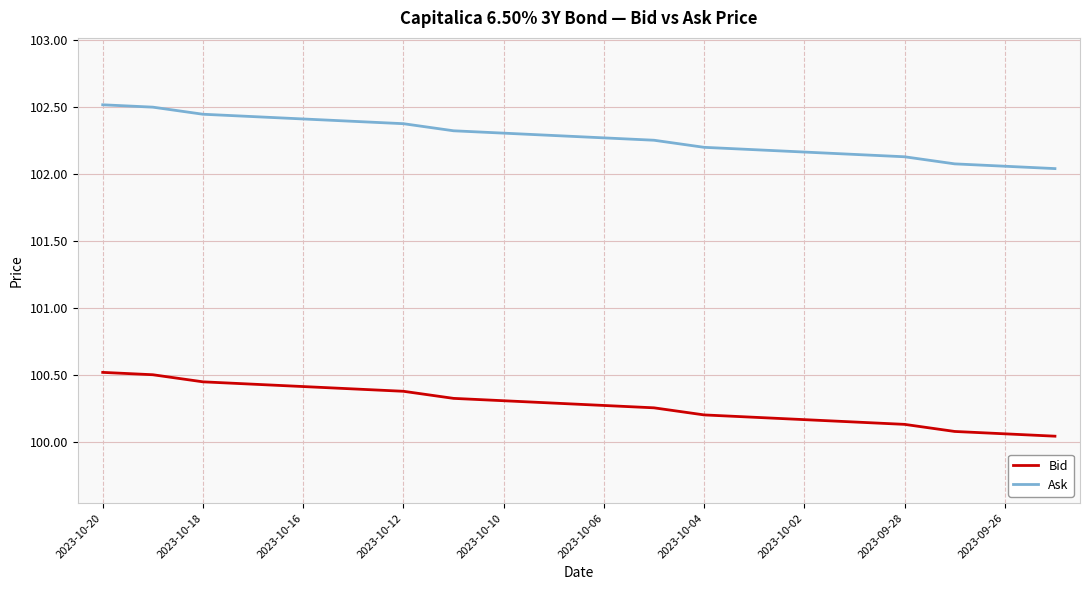

What is the greatest value displayed?

102.5